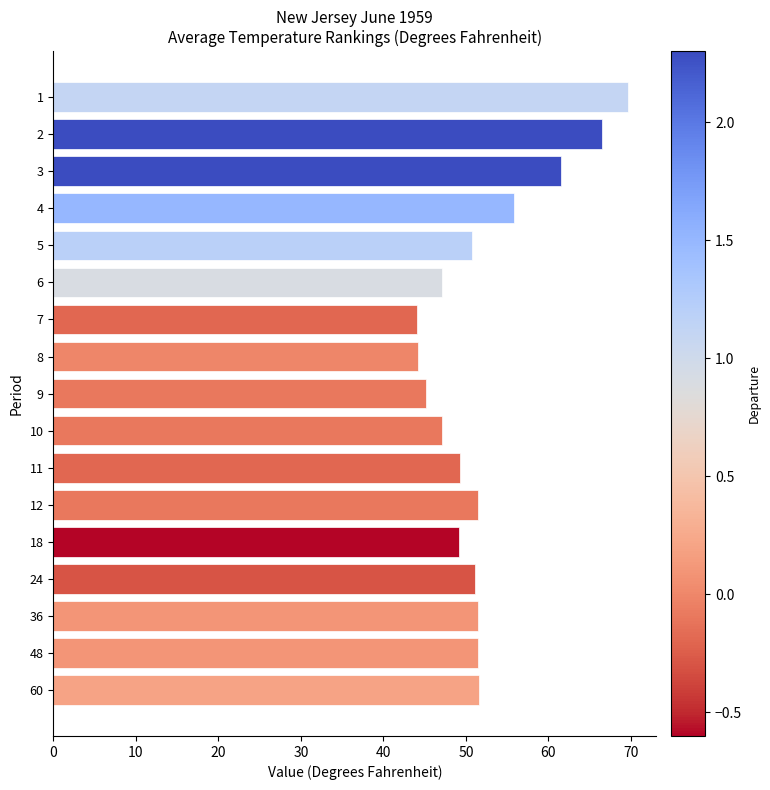

Is it true that the value at 36 is 51.5?

True